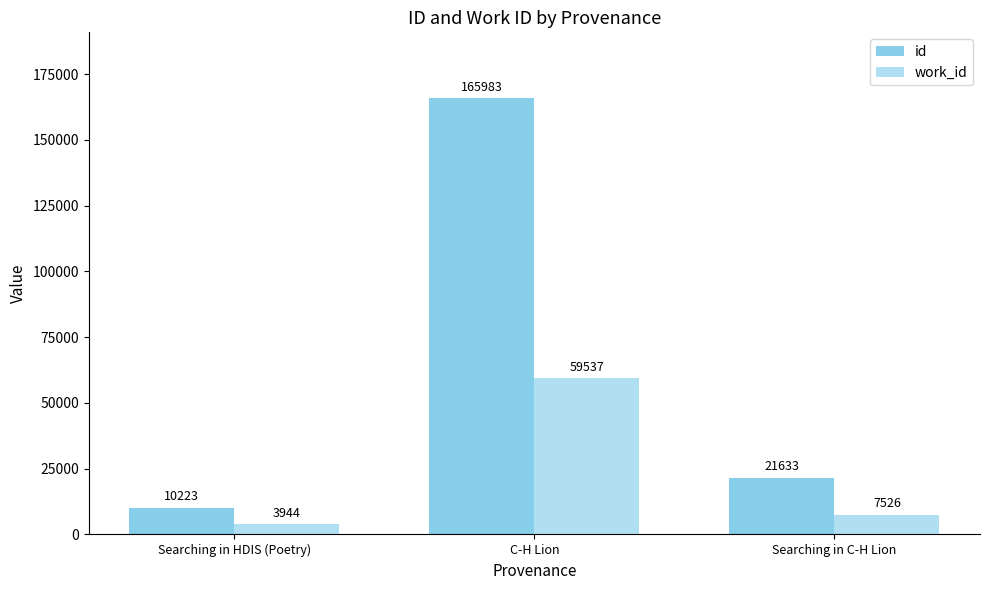

How many groups of bars are there?

3